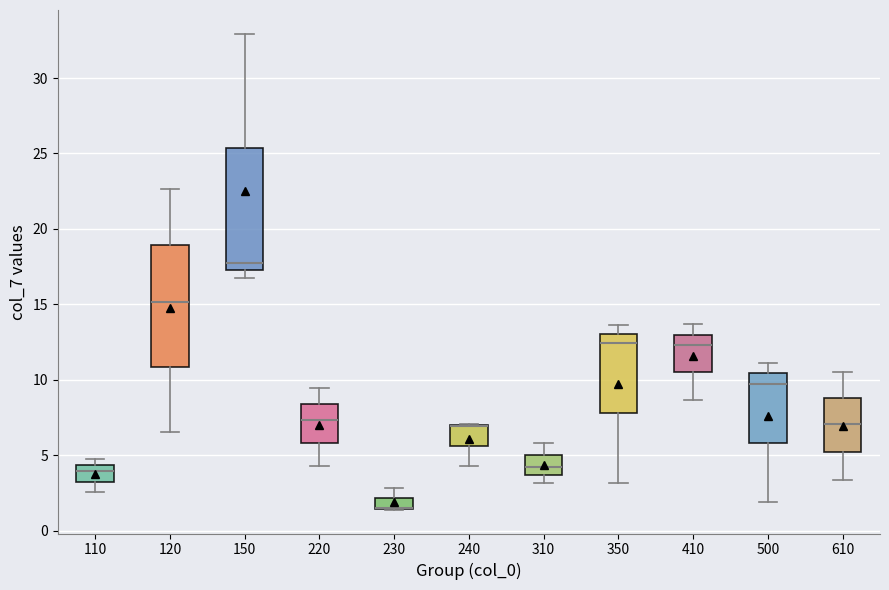

Where is the lower edge of the box at x = 120 on the y-axis? The values are not printed on the chart, so give them approximately, as read against the axis.

11.0